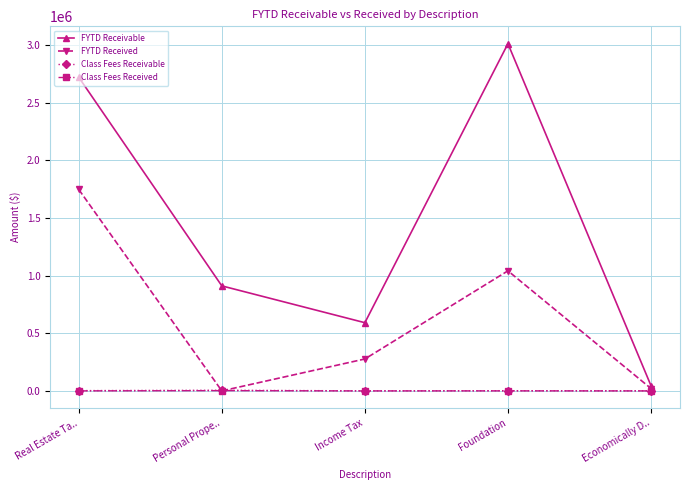

What is the highest value of the FYTD Receivable series?

3011000.0